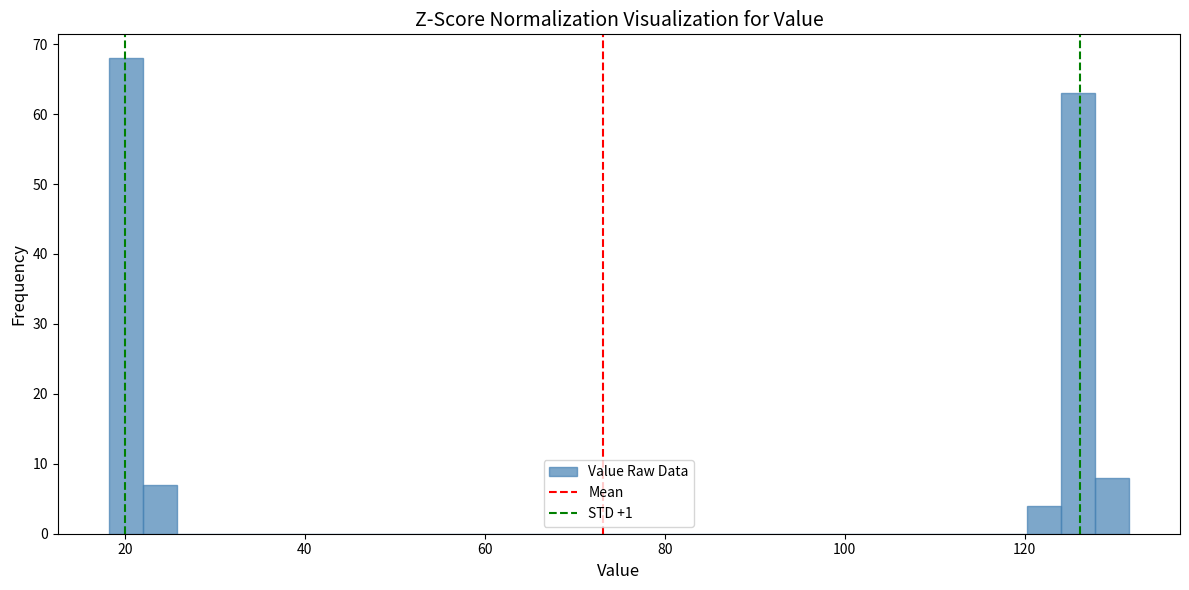

Around what value on the x-axis is the tallest bar? Give the approximate position of its centre, as read against the axis.

20